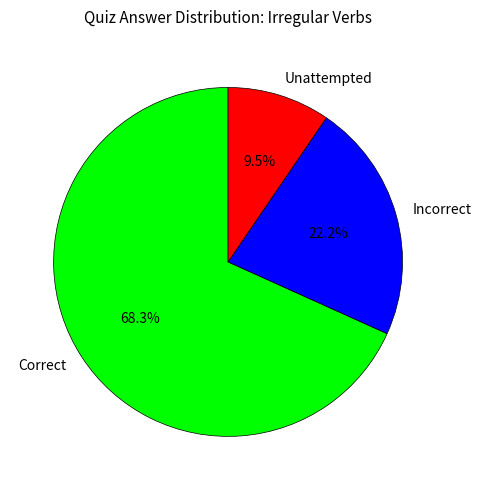

How many slices are in this pie chart?

3